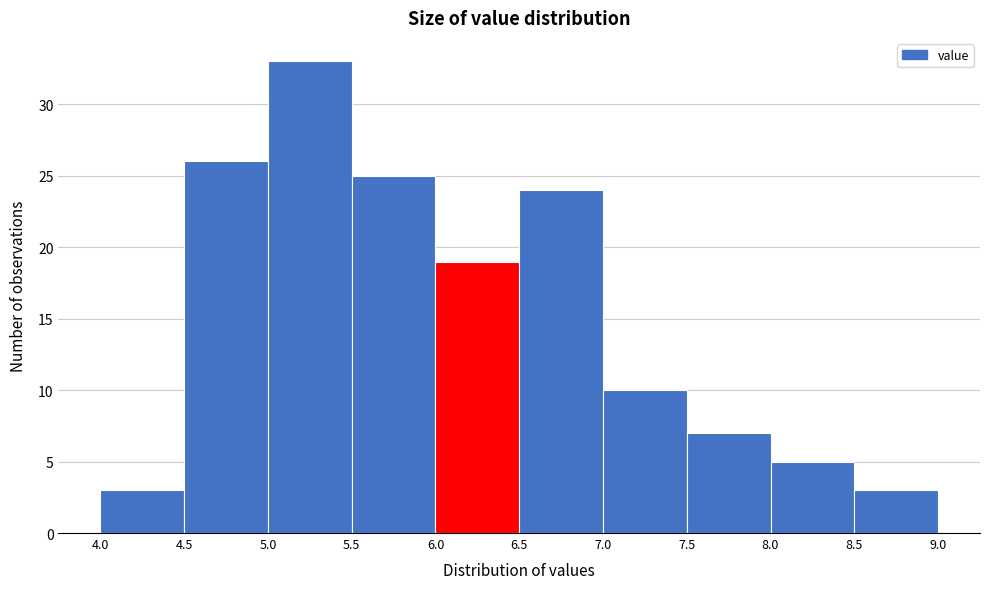

How tall is the bar that spans 5.5 to 6.0 on the x-axis? The values are not printed on the chart, so give them approximately, as read against the axis.

25